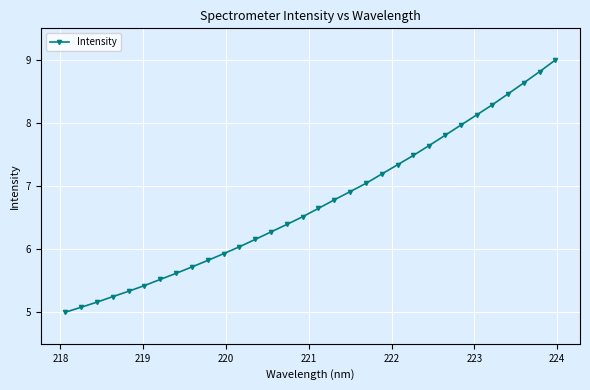

What is the average value?

6.7